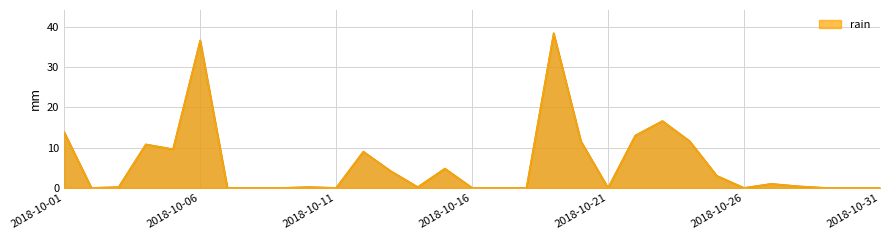

What is the maximum value shown in the chart?

38.4